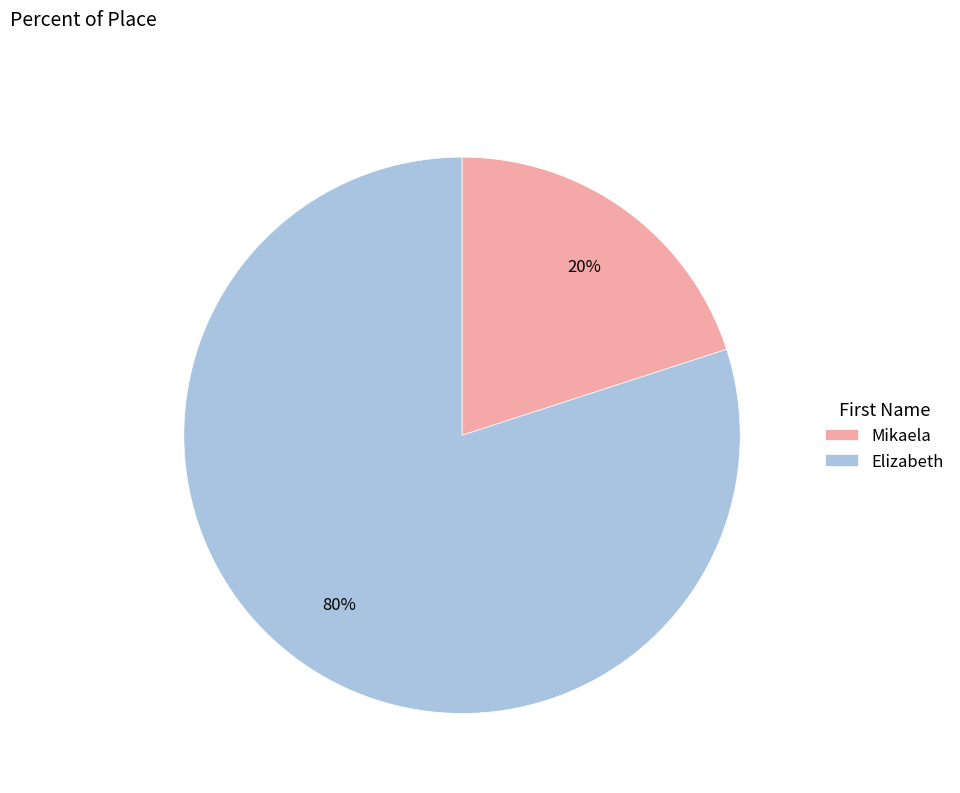

What percentage is the Mikaela slice, to the nearest percent?

20%